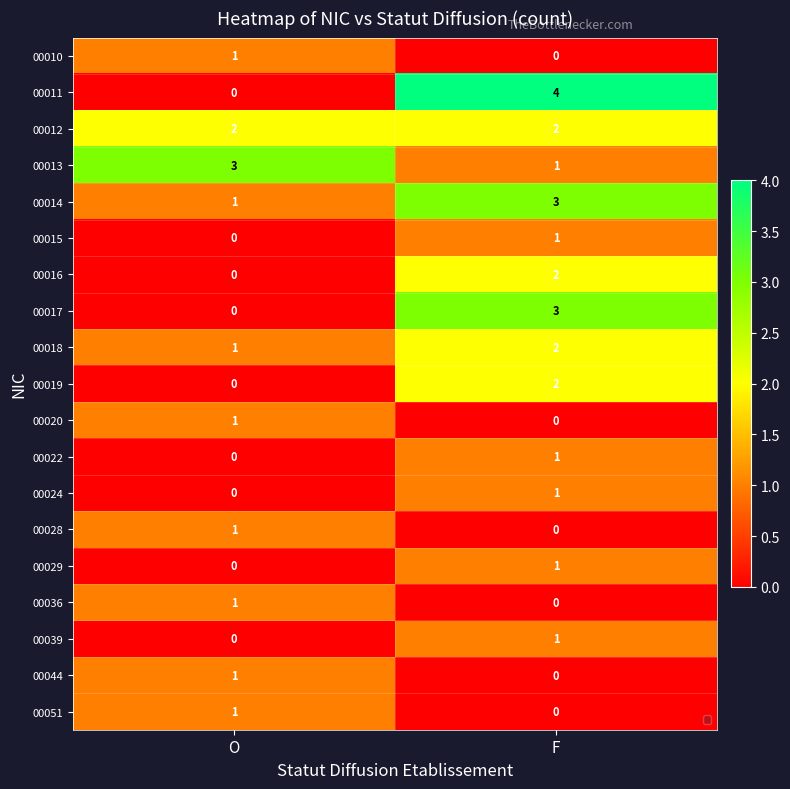

What is the difference between the 00017 values at O and F?

3